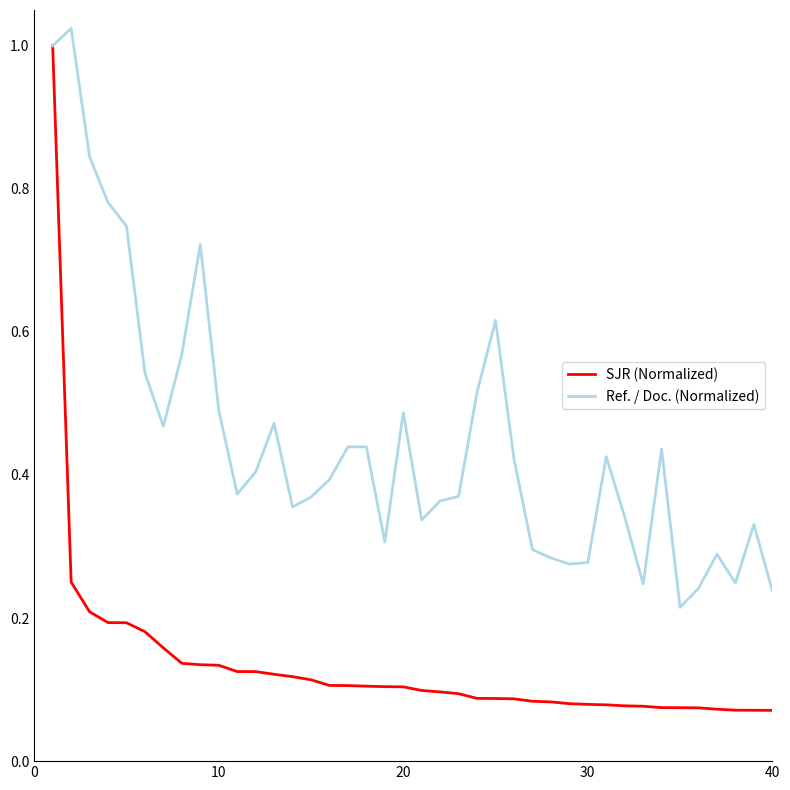

Which series has the widest spread of values?

SJR (Normalized)